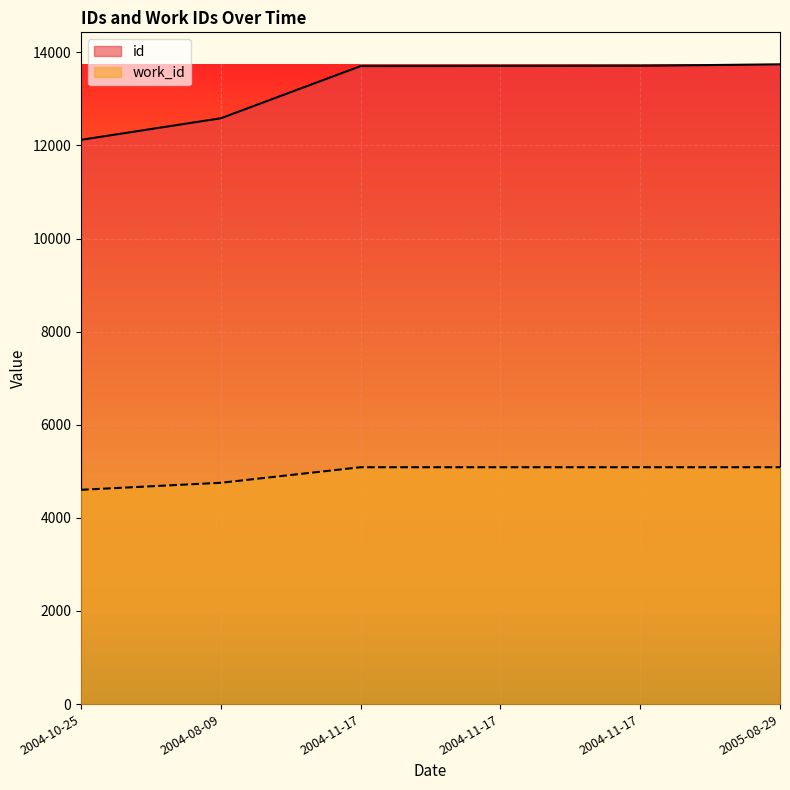

How many distinct data groups are displayed?

2